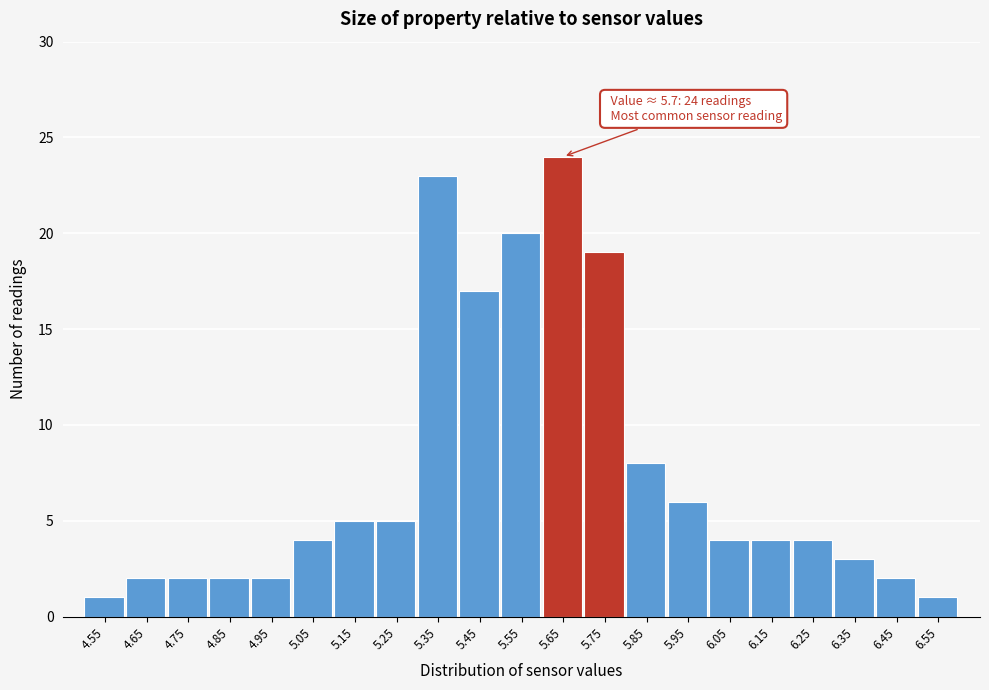

Over which range of the x-axis is the bar tallest?

5.6 to 5.7